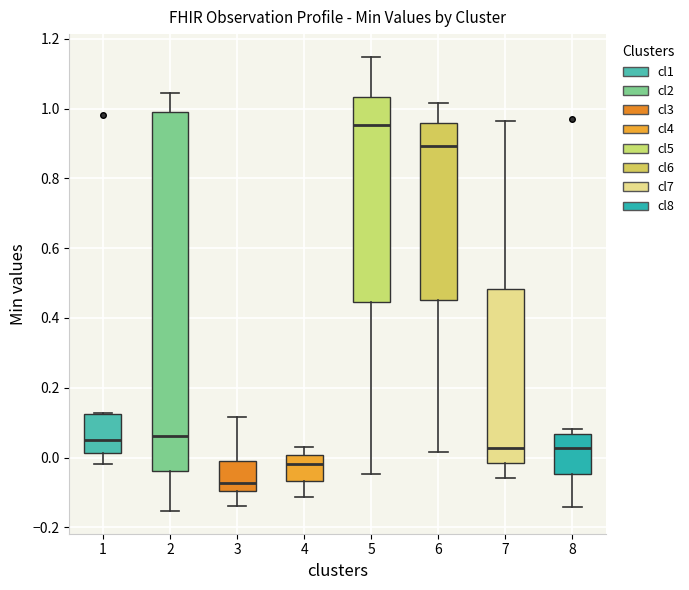

Reading left to right, transcribe this box plot: for each box, give where its median line is, the range the box spans, and where its two whiskers end, as read against the y-axis. The values are not printed on the chart, so give them approximately, as read against the axis.

1: median 0.06, box 0.02 to 0.12, whiskers -0.02 to 0.12
2: median 0.06, box -0.04 to 1.00, whiskers -0.16 to 1.04
3: median -0.08, box -0.10 to 0.00, whiskers -0.14 to 0.12
4: median -0.02, box -0.06 to 0.00, whiskers -0.12 to 0.04
5: median 0.96, box 0.44 to 1.04, whiskers -0.04 to 1.14
6: median 0.90, box 0.46 to 0.96, whiskers 0.02 to 1.02
7: median 0.02, box -0.02 to 0.48, whiskers -0.06 to 0.96
8: median 0.02, box -0.04 to 0.06, whiskers -0.14 to 0.08